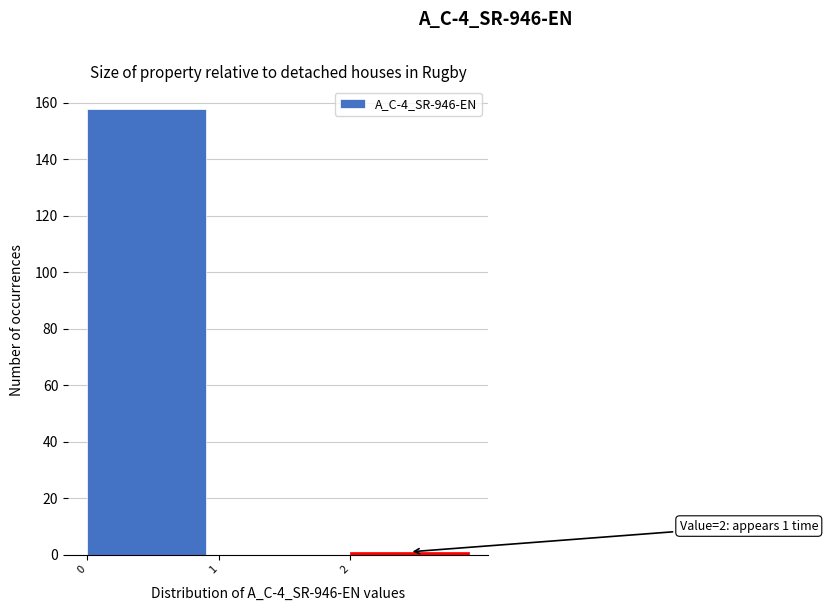

Which range on the x-axis has the tallest bar?

0 to 1